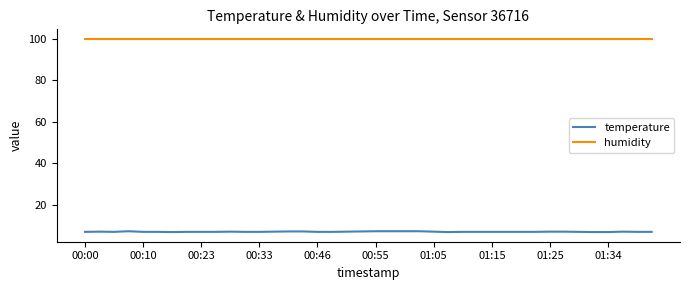

True or false: humidity and temperature cross at least once.

False